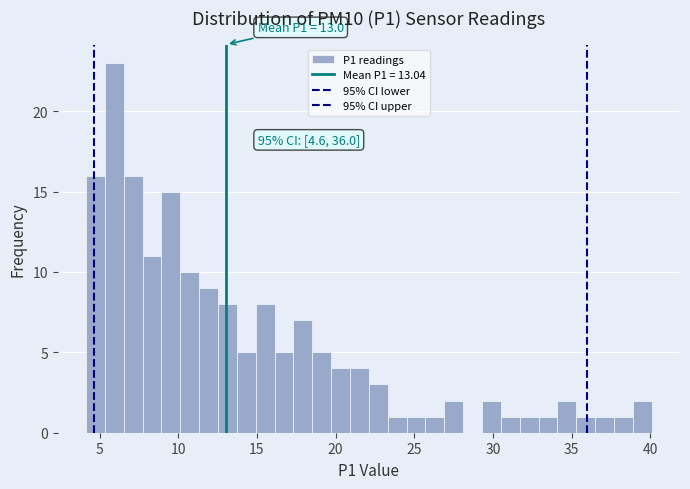

Around what value on the x-axis is the tallest bar? Give the approximate position of its centre, as read against the axis.

6.0